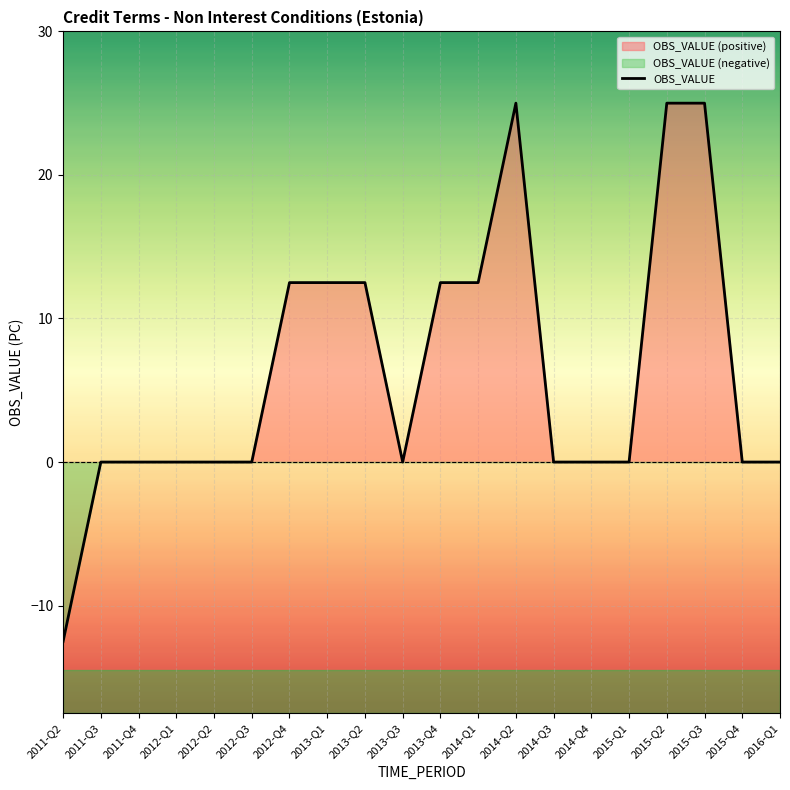

The chart shows a value of 19.4 at 2013-Q4. True or false?

False